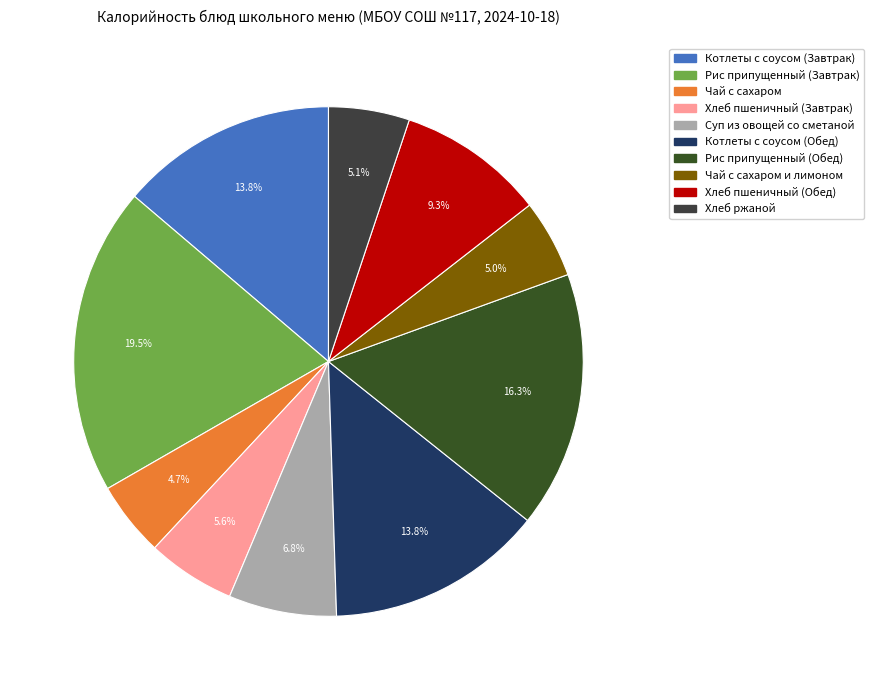

Which slice is the smallest?

Чай с сахаром